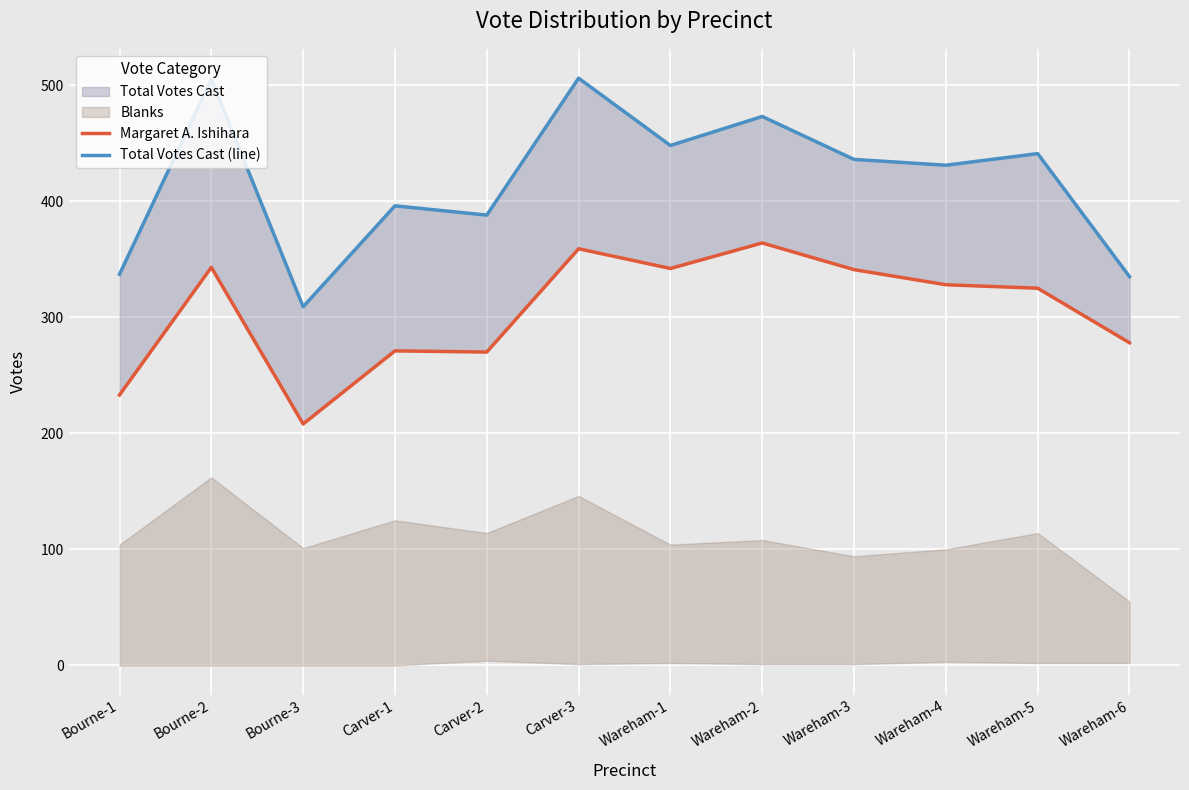

True or false: Total Votes Cast (line) and Margaret A. Ishihara intersect in this chart.

False